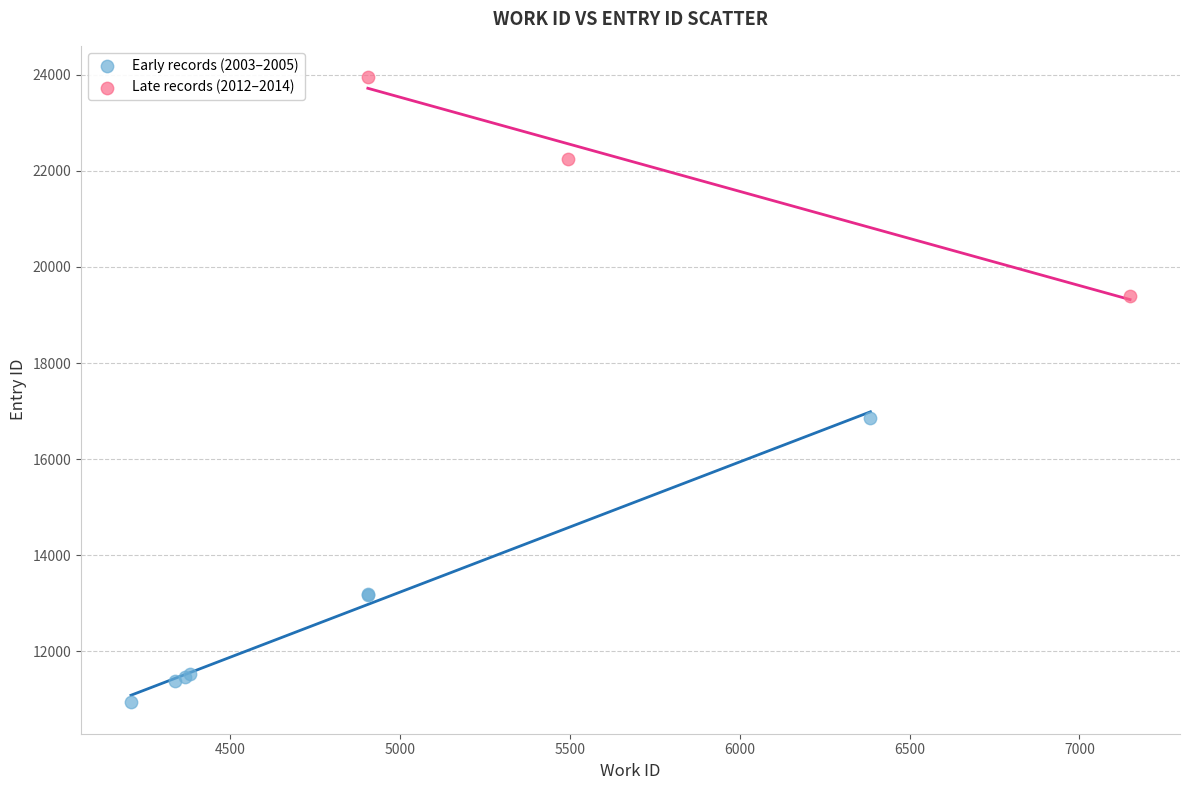

Which series has the largest Y range (max minus min)?

Early records (2003–2005)